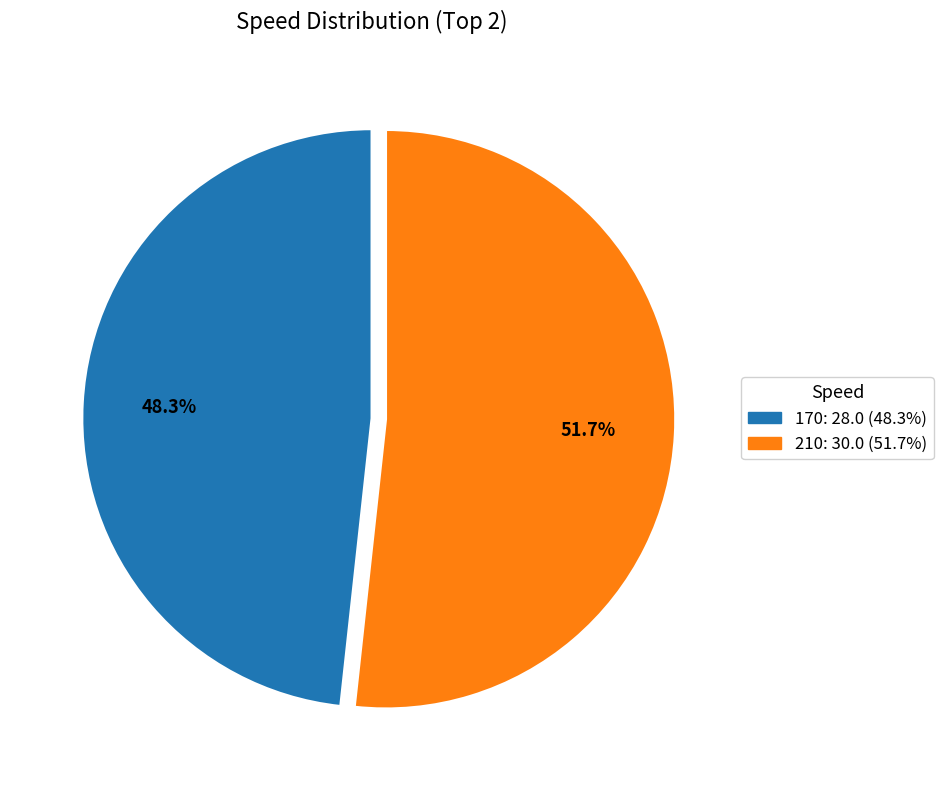

Does 210 account for over 50% of the chart?

Yes